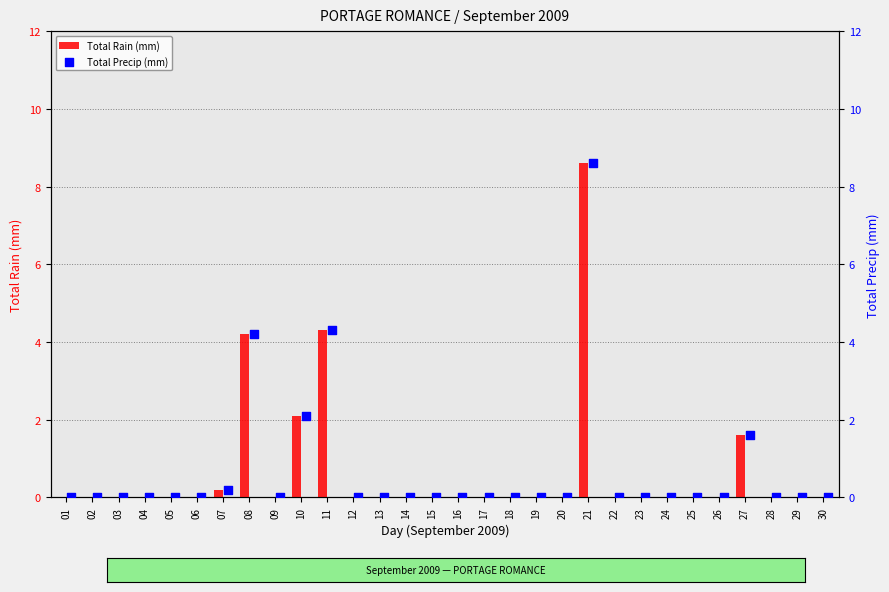

Which series contains the highest Y value?

Total Rain (mm)